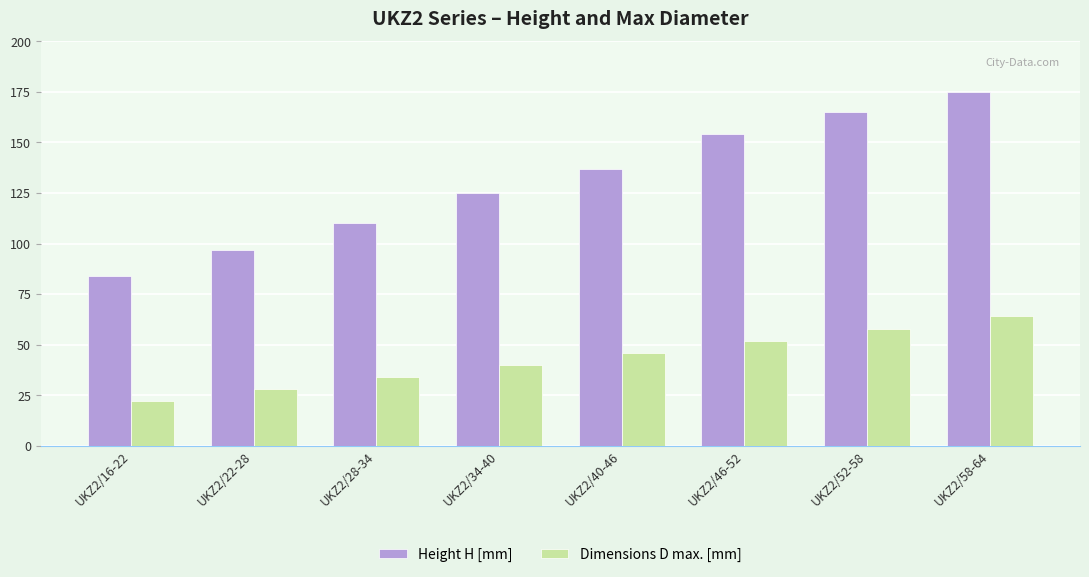

True or false: Height H [mm] has a value of 165 at UKZ2/52-58.

True